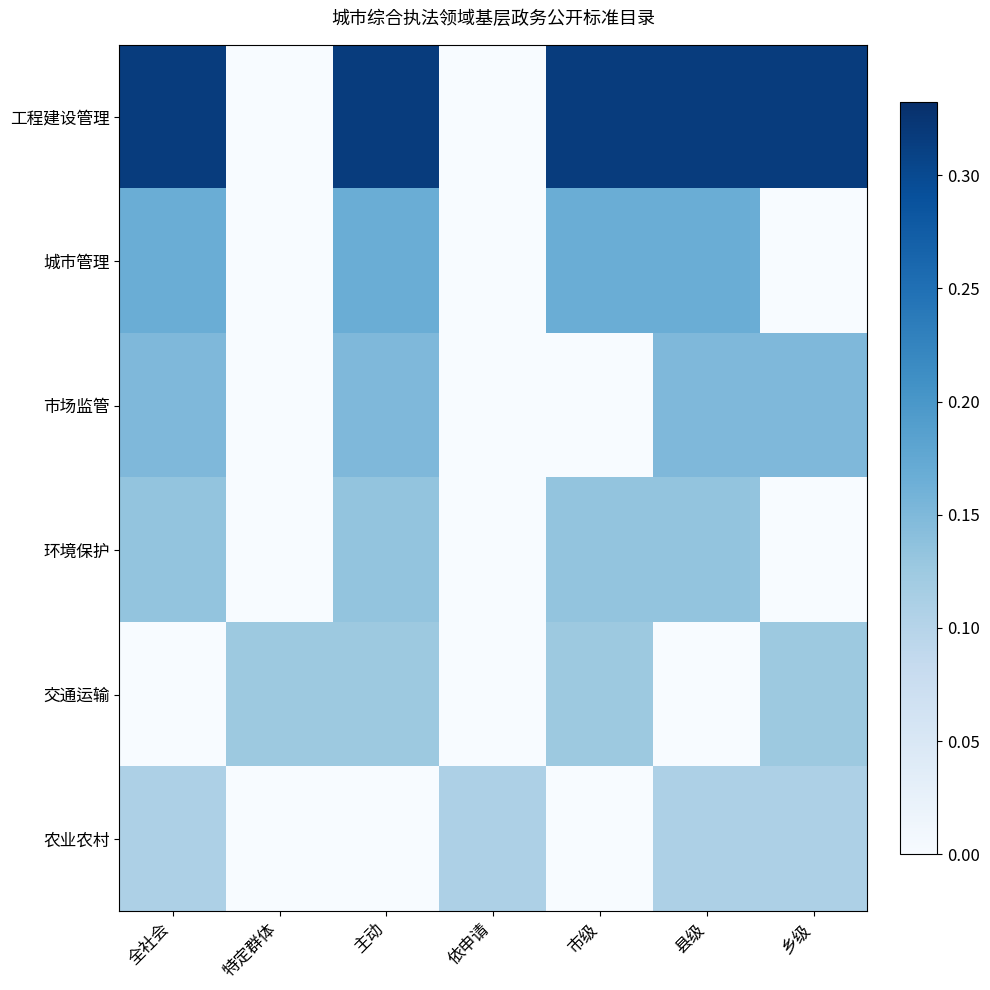

The value of 交通运输 at 主动 is 0.1. True or false?

True